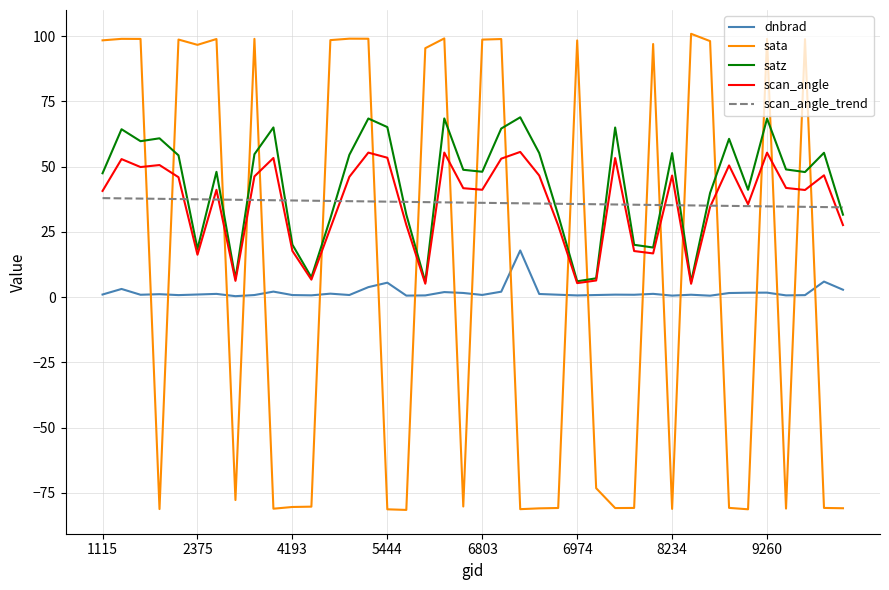

True or false: dnbrad and satz intersect in this chart.

False